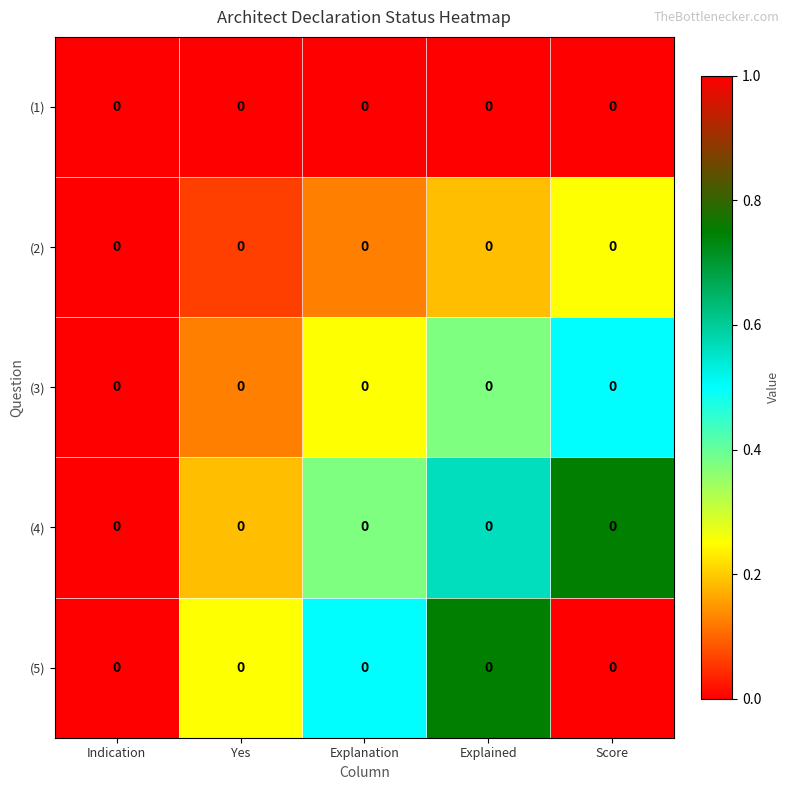

Between Indication and Yes, which is larger?

Indication